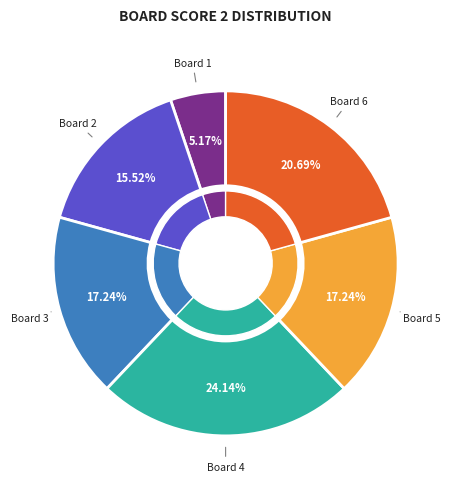

What is the ratio of the value at Board 3 to the value at Board 2?

1.1